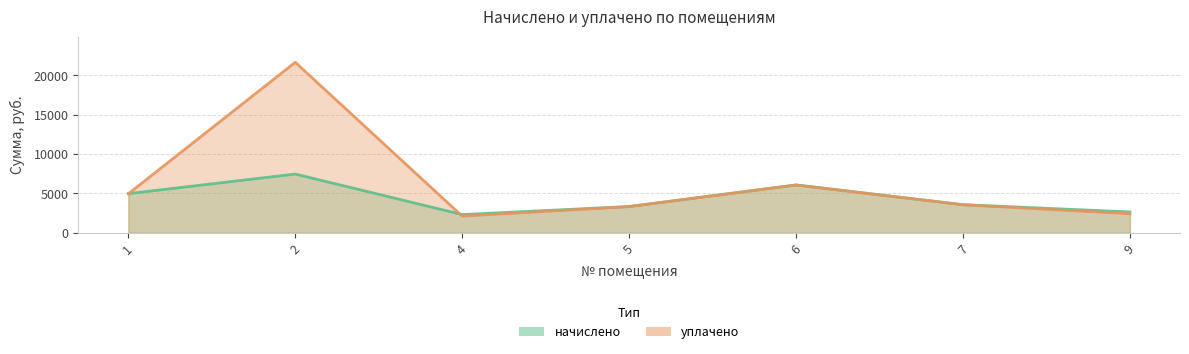

Which label corresponds to the smallest value in the chart?

4